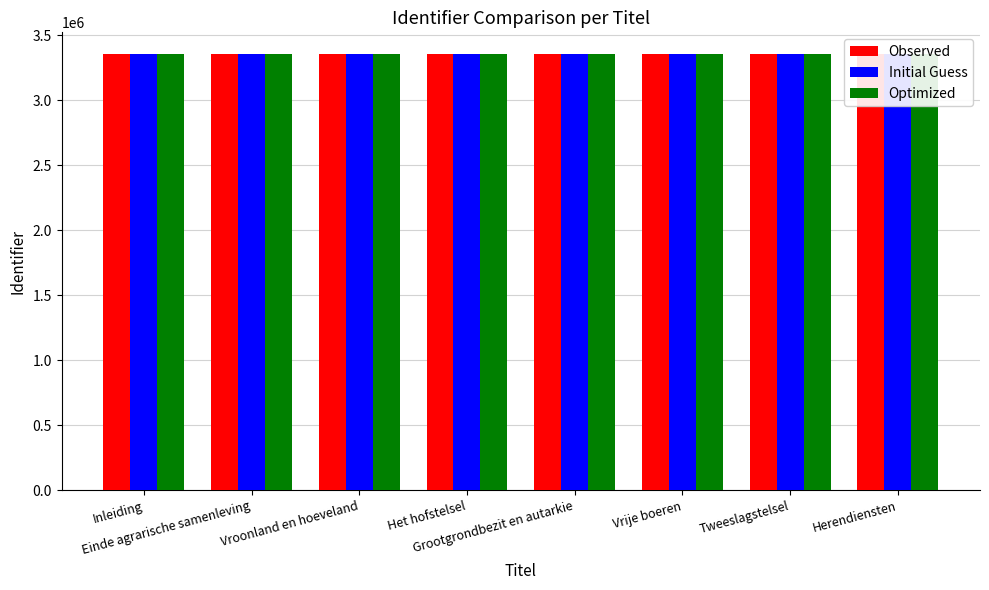

What is the highest value of the Optimized series?

3353946